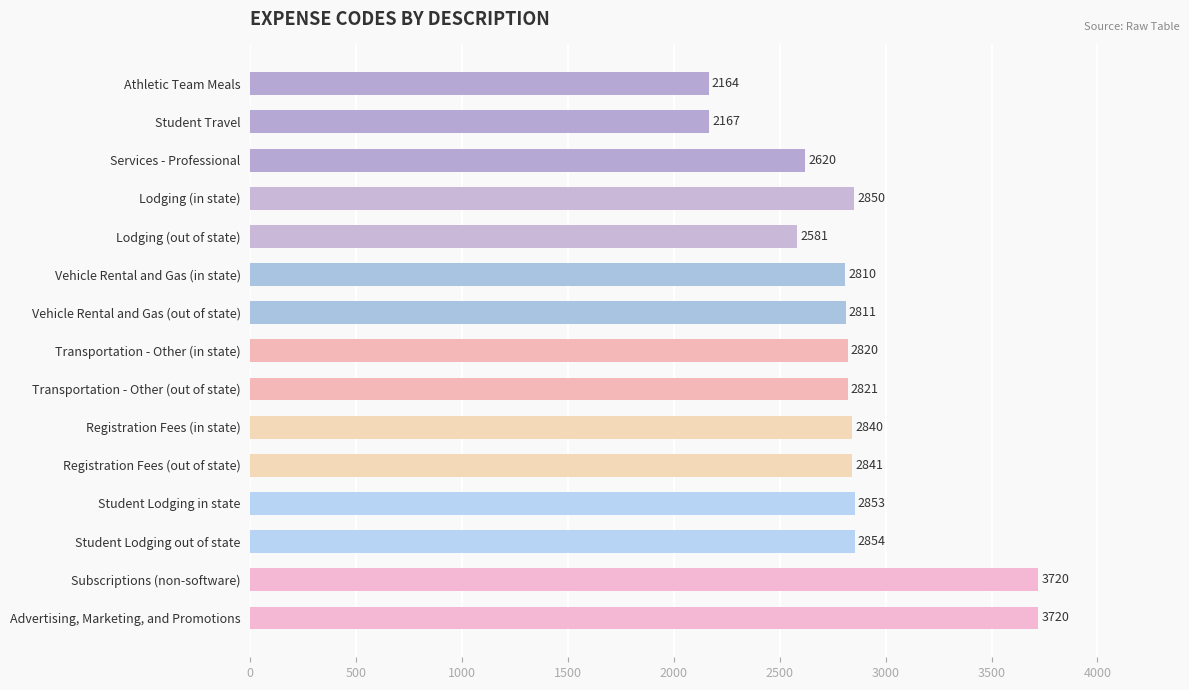

Is it true that the value at Lodging (out of state) is 2581?

True